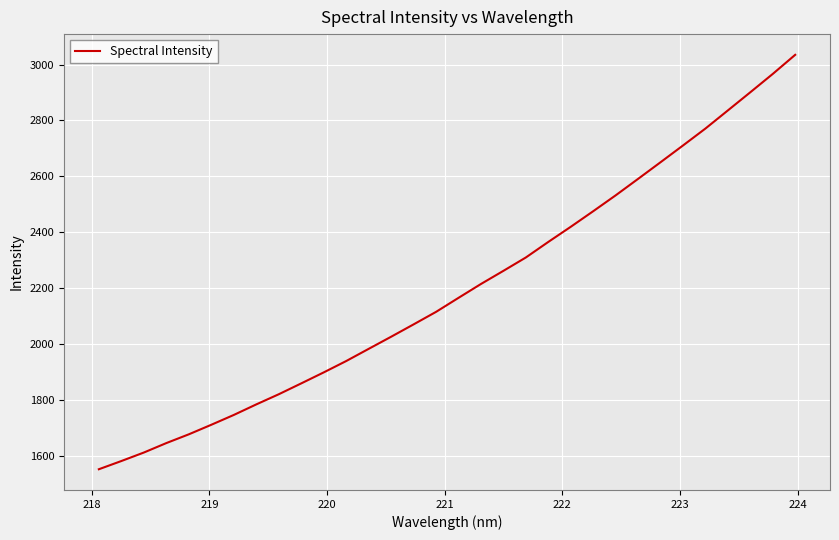

What is the difference between the maximum and minimum values?

1483.8